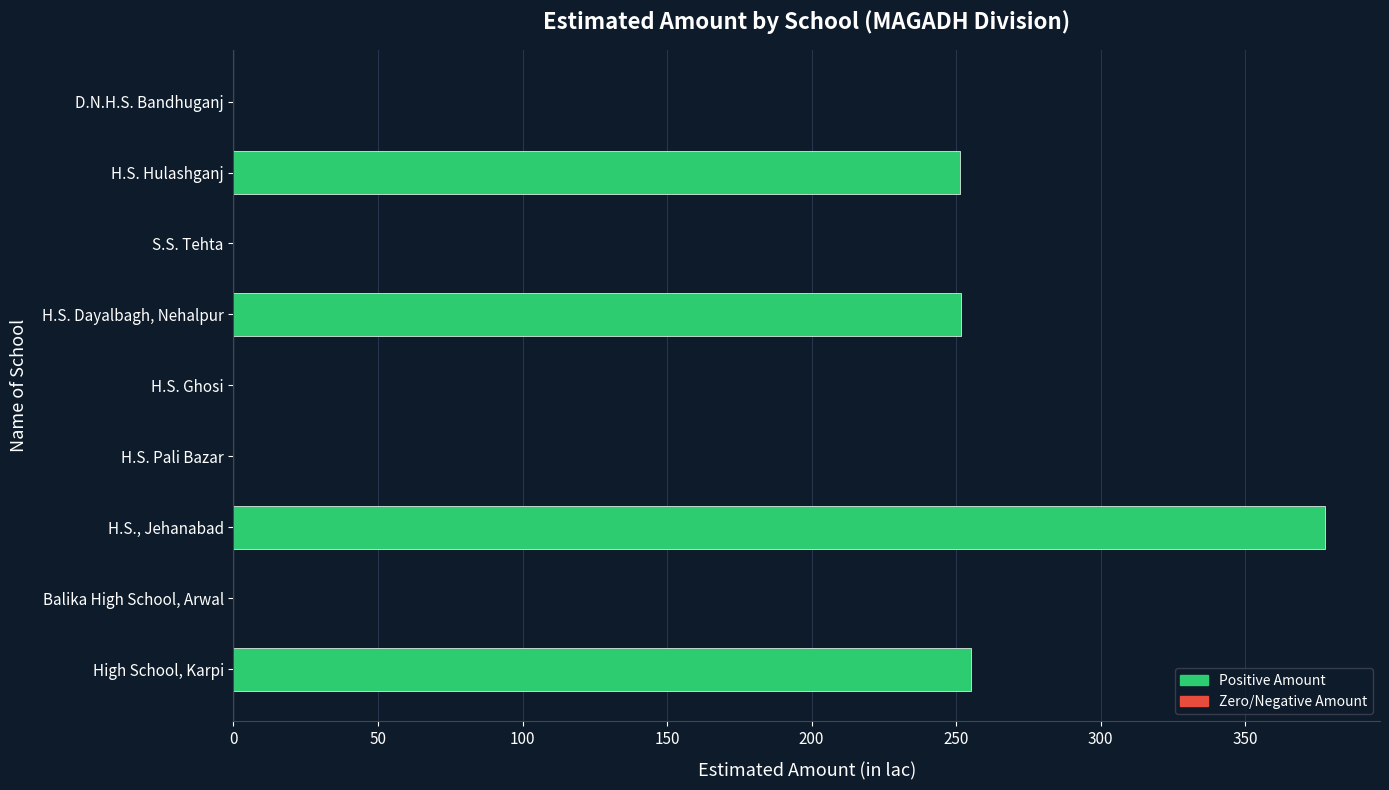

What is the sum of the values at High School, Karpi and S.S. Tehta?

255.3